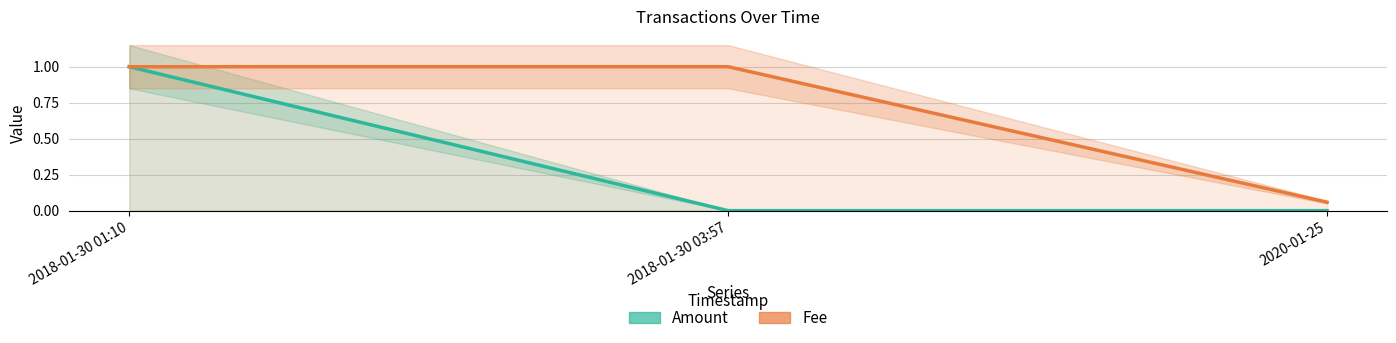

Which series has the largest total across all categories?

Fee